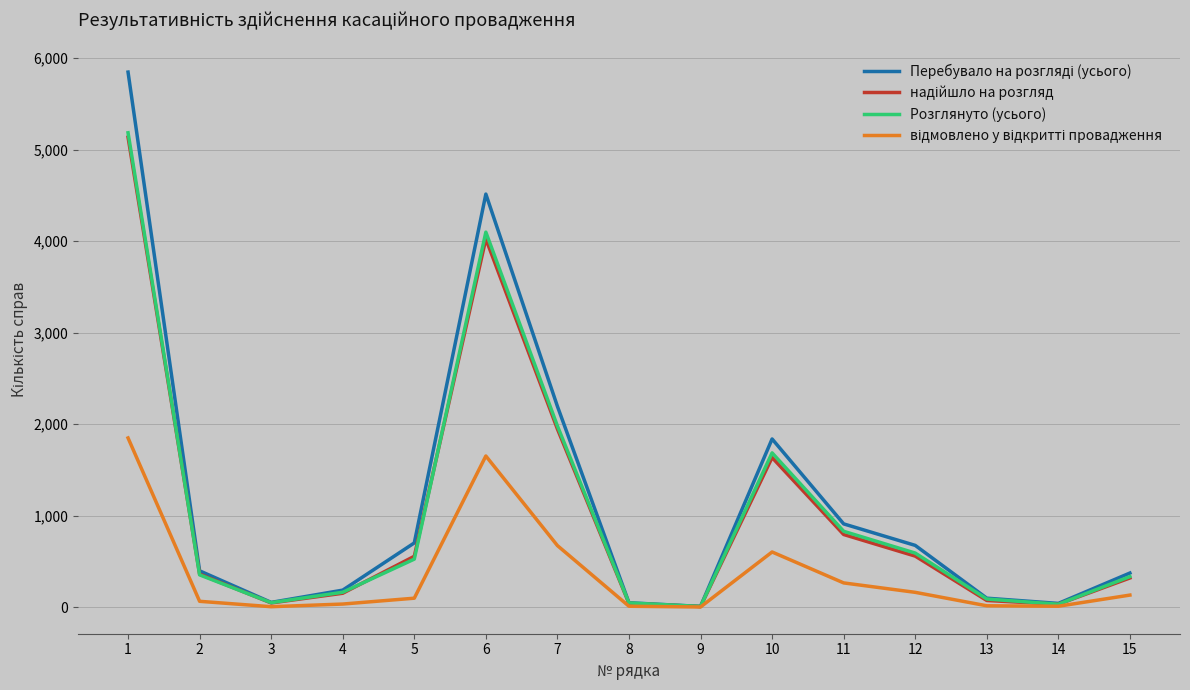

What is the spread (max minus min) of values at 5?

604